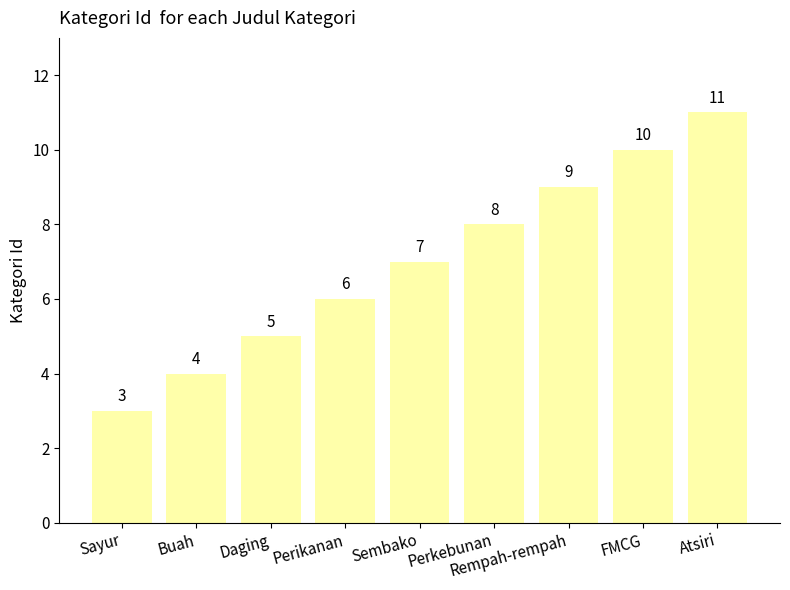

List the labels in order of value, largest first.

Atsiri, FMCG, Rempah-rempah, Perkebunan, Sembako, Perikanan, Daging, Buah, Sayur